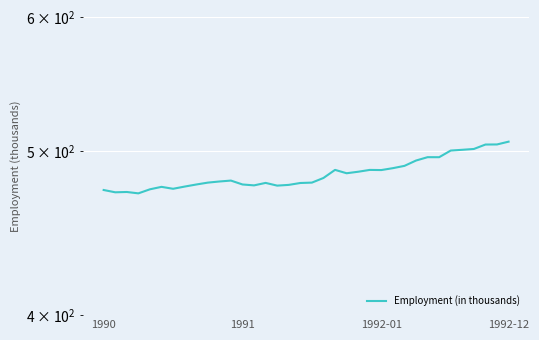

What is the sum of the values at 30 and 23?

988.0